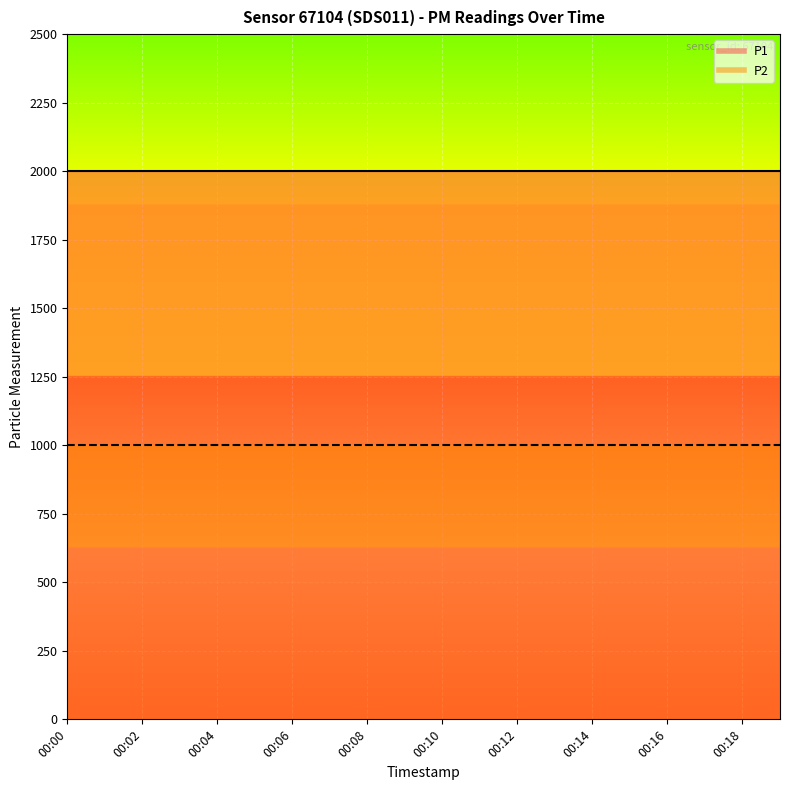

Which series has the largest range (max minus min)?

P1